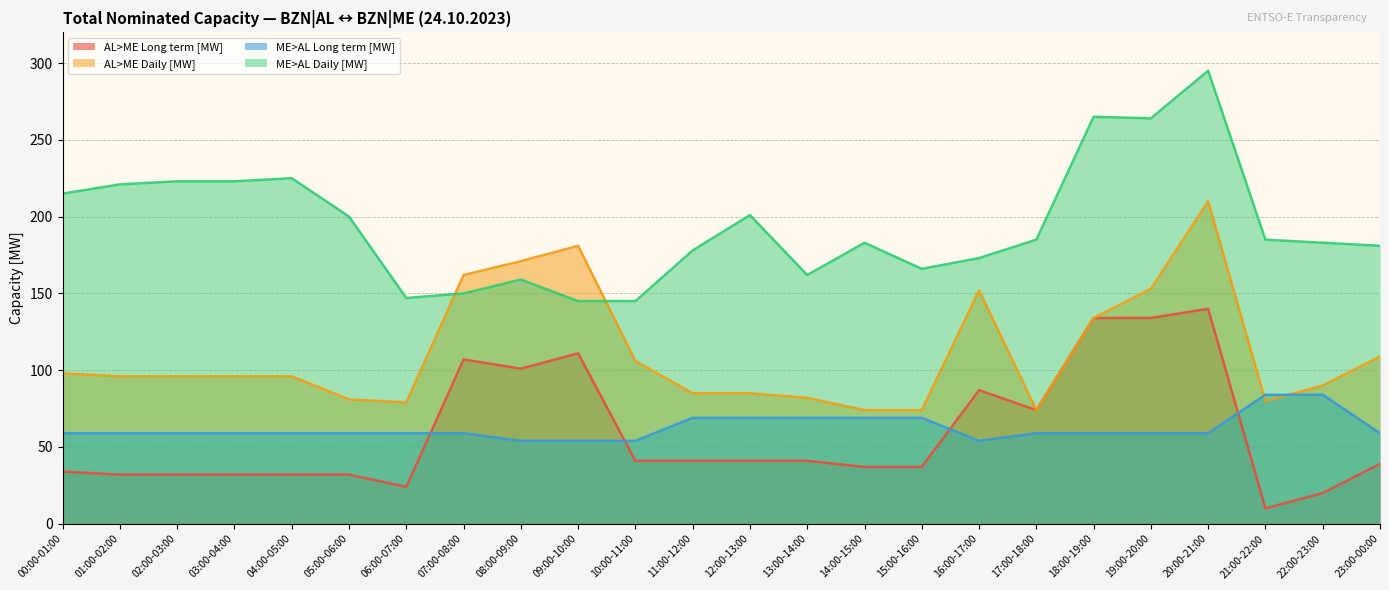

The ME>AL Daily [MW] series shows 53 at 23:00-00:00. True or false?

False